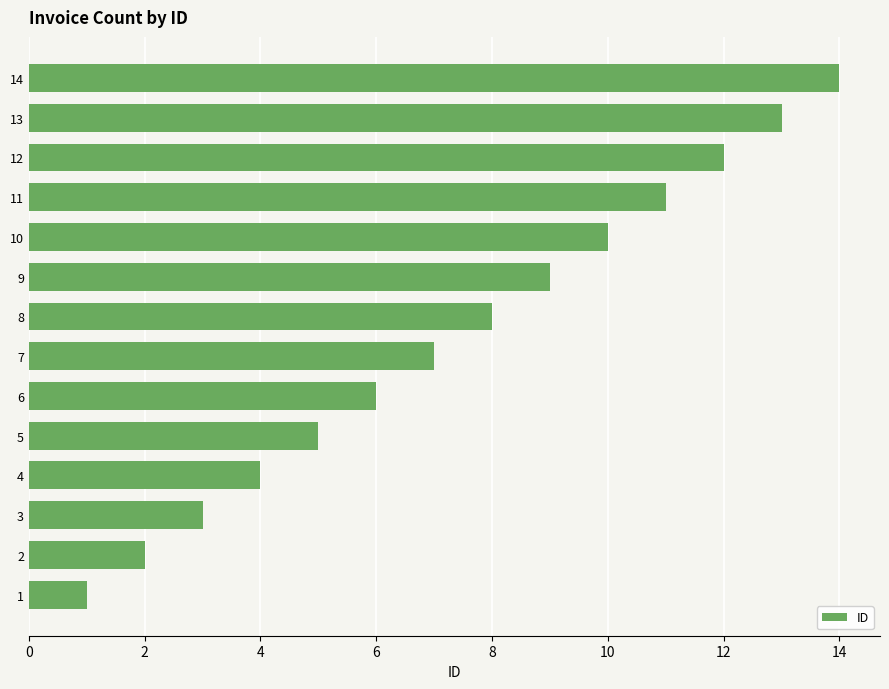

Is it true that the value at 9 is 4?

False